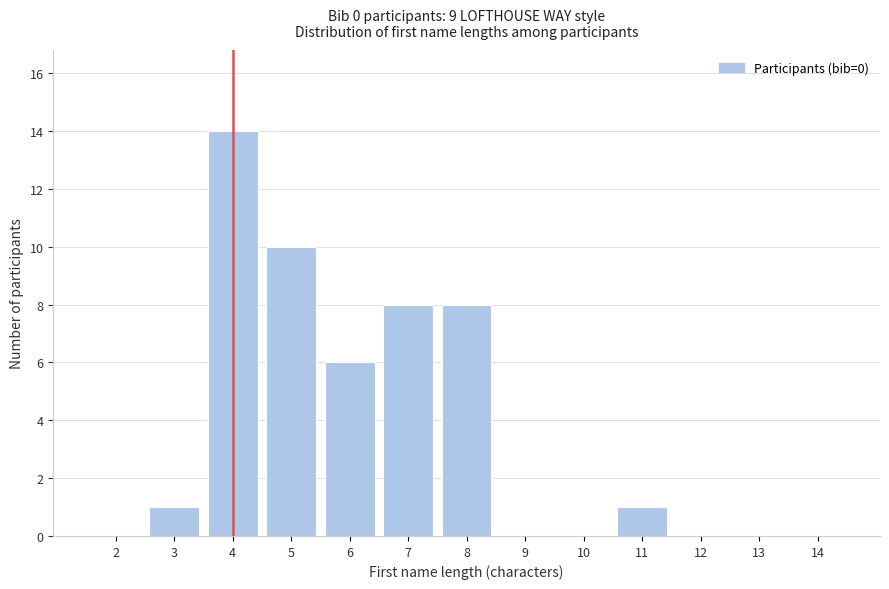

Reading left to right, what are all the values shown in this chart?

2=0	3=1	4=14	5=10	6=6	7=8	8=8	9=0	10=0	11=1	12=0	13=0	14=0